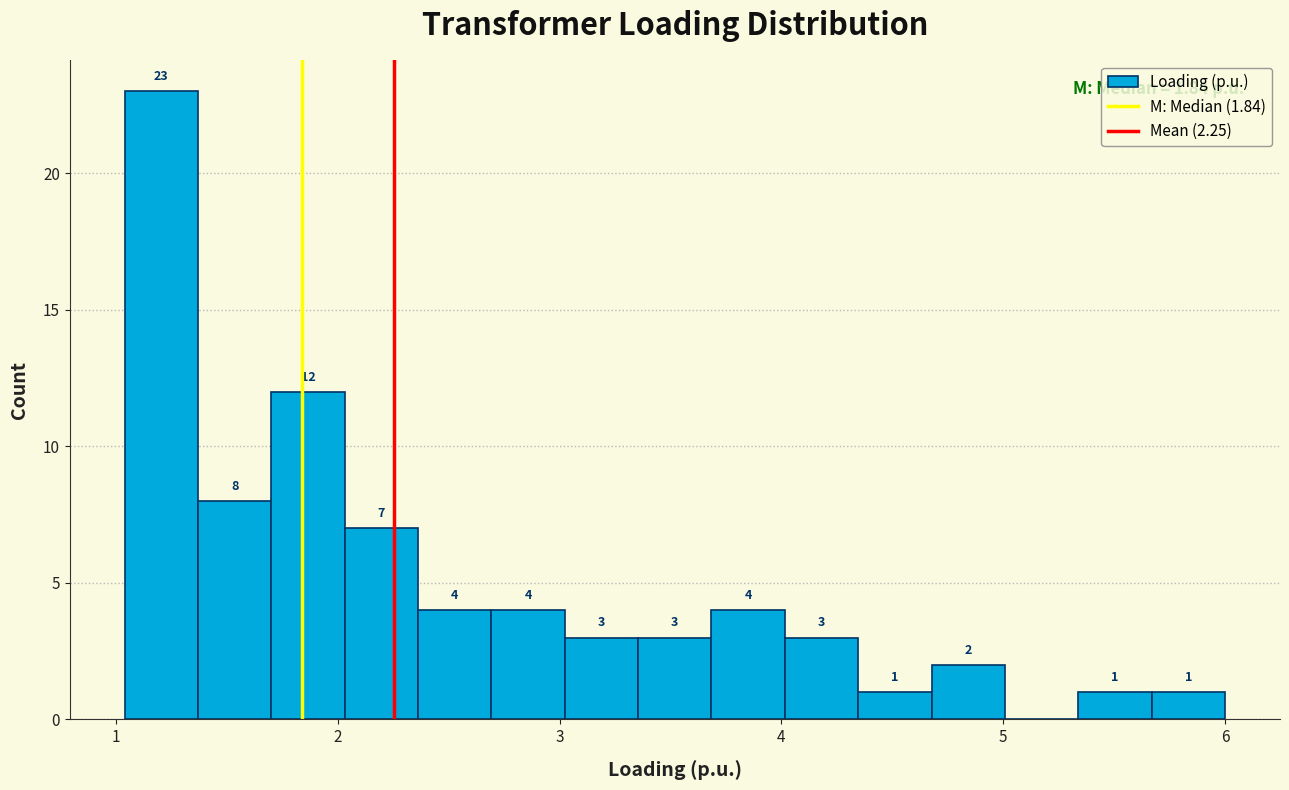

Read against the x-axis, roughly where is the centre of the tallest bar?

1.2